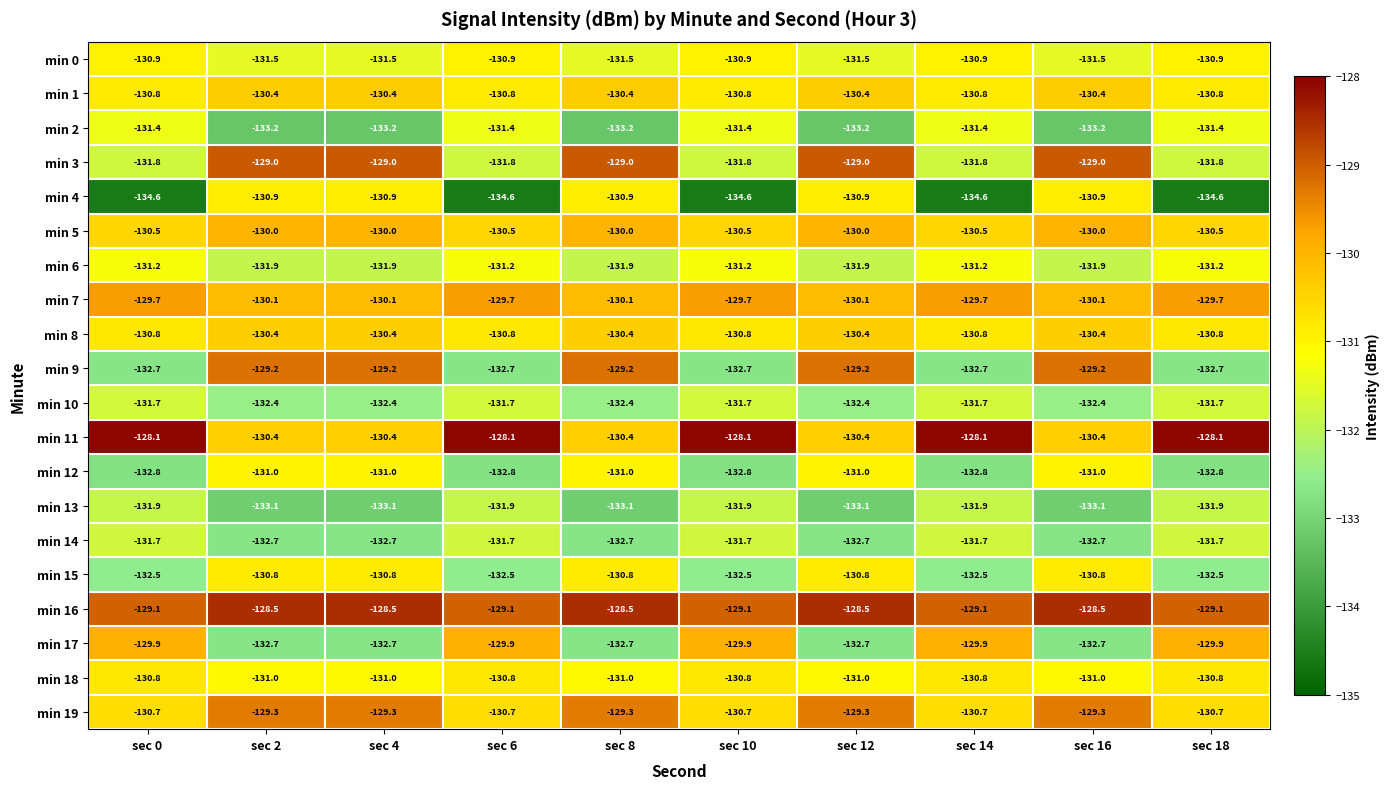

True or false: min 19 has a value of -130.7 at sec 14.

True